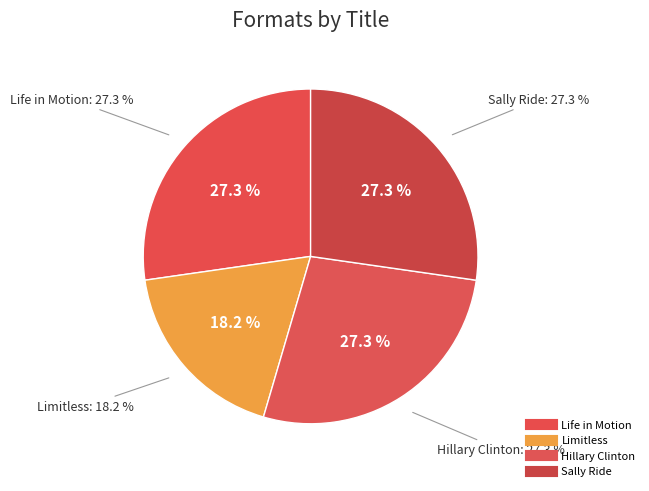

Is there any slice that represents more than half of the pie?

No